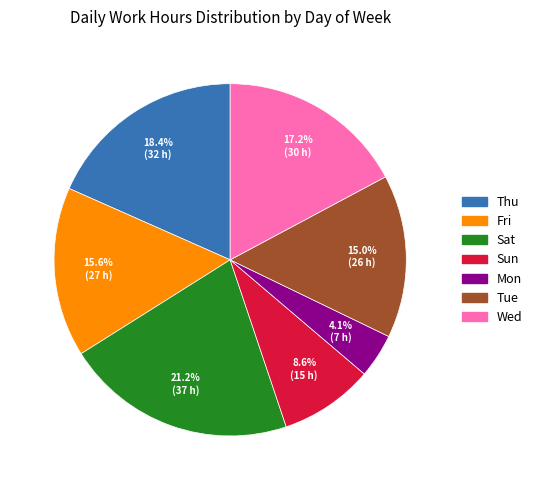

Rank the categories by value from lowest to highest.

Mon, Sun, Tue, Fri, Wed, Thu, Sat